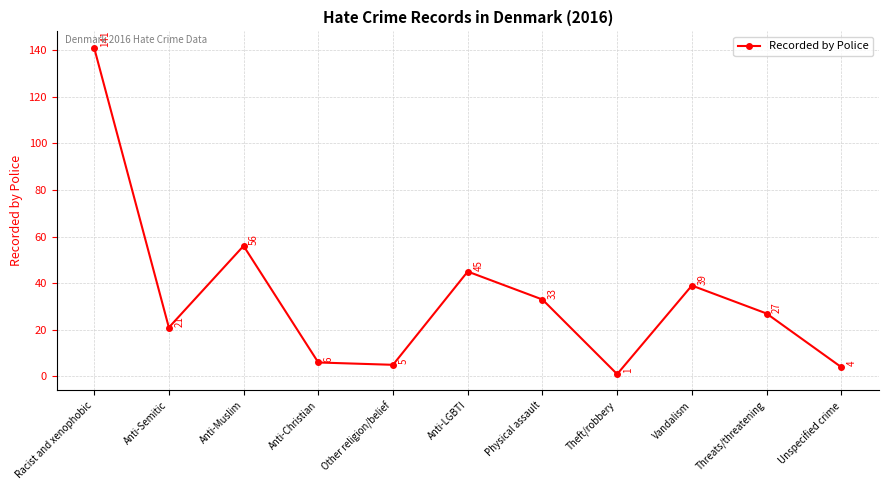

What is the value of the 8th point from the left?

1